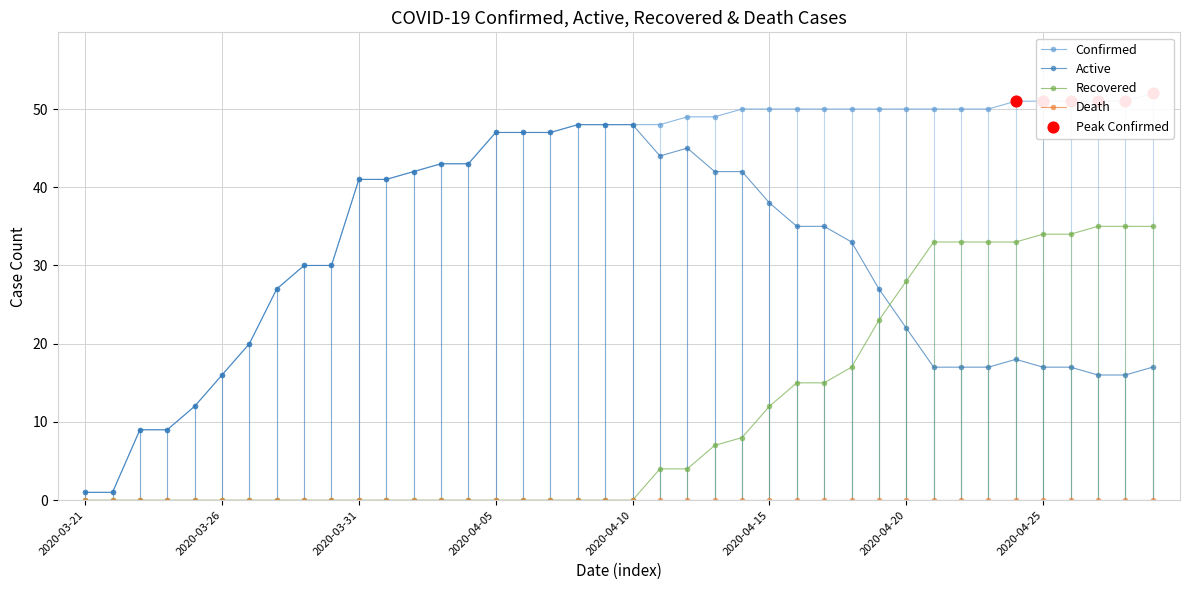

Is the value of Recovered at 2020-04-06 greater than the value of Active at 2020-04-14?

No